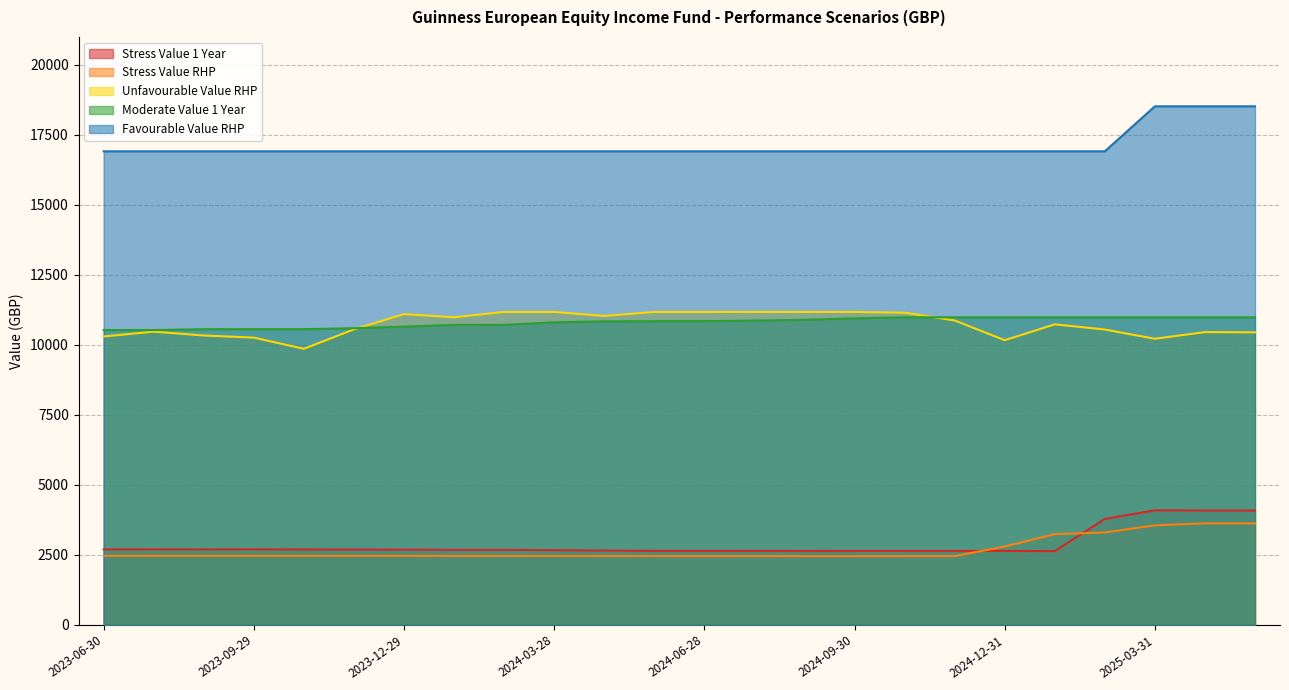

At which category does Stress Value 1 Year reach its first local peak?

2023-07-31